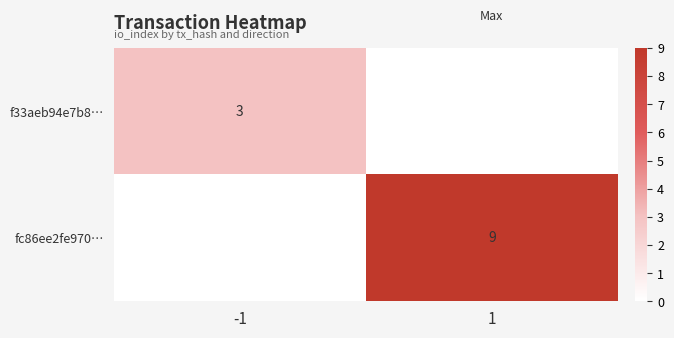

What is the greatest value displayed?

9